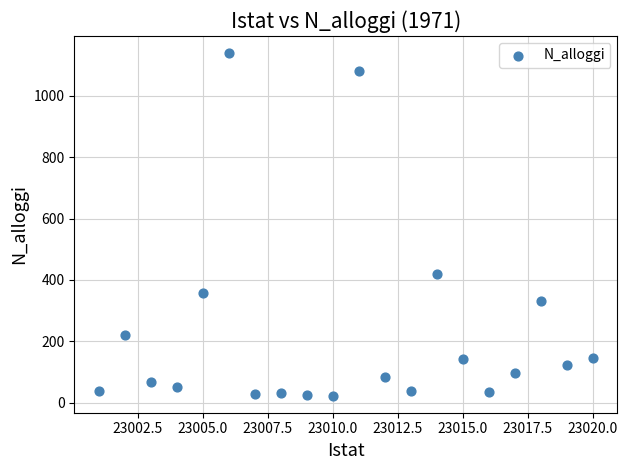

What is the range of X values (max minus min)?

19